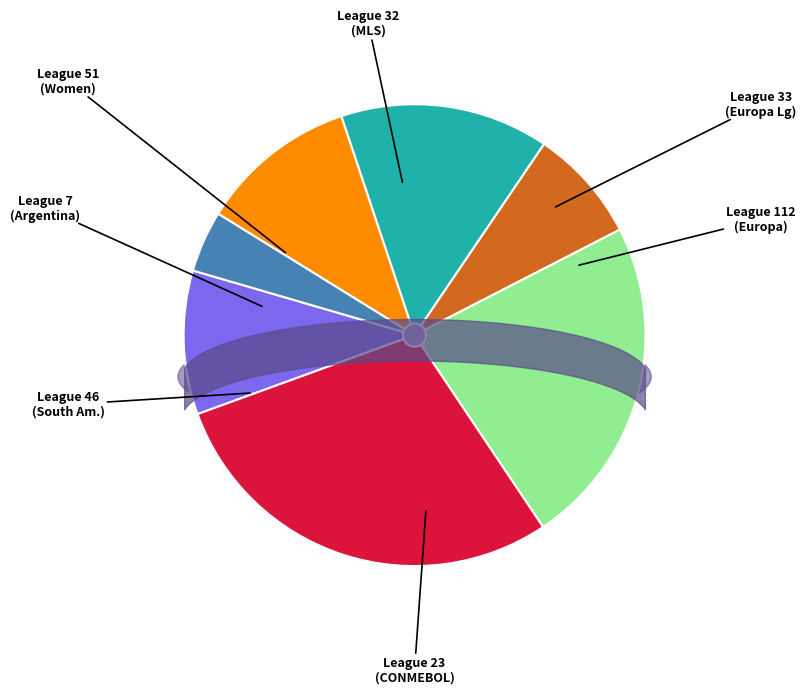

Is 7 the majority of the pie?

No